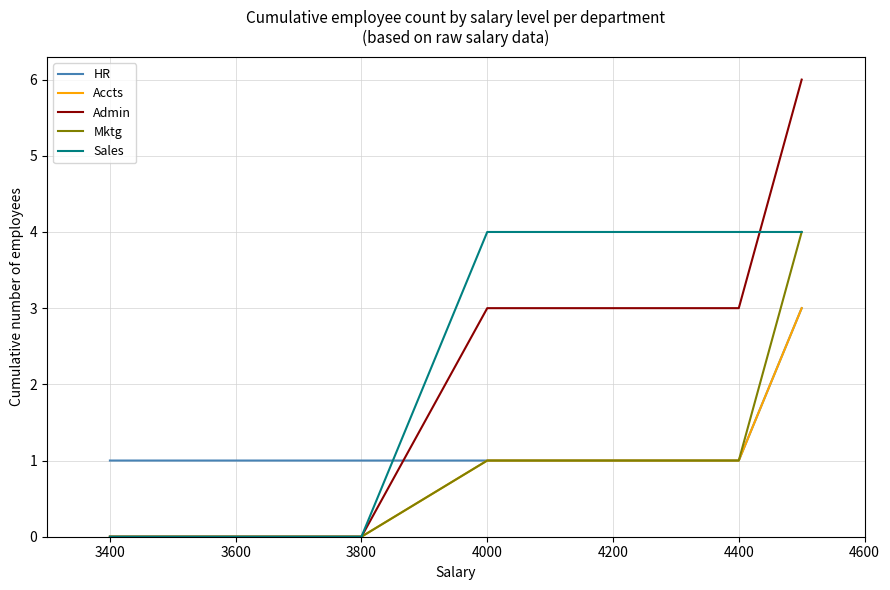

Which series has the widest spread of values?

Admin